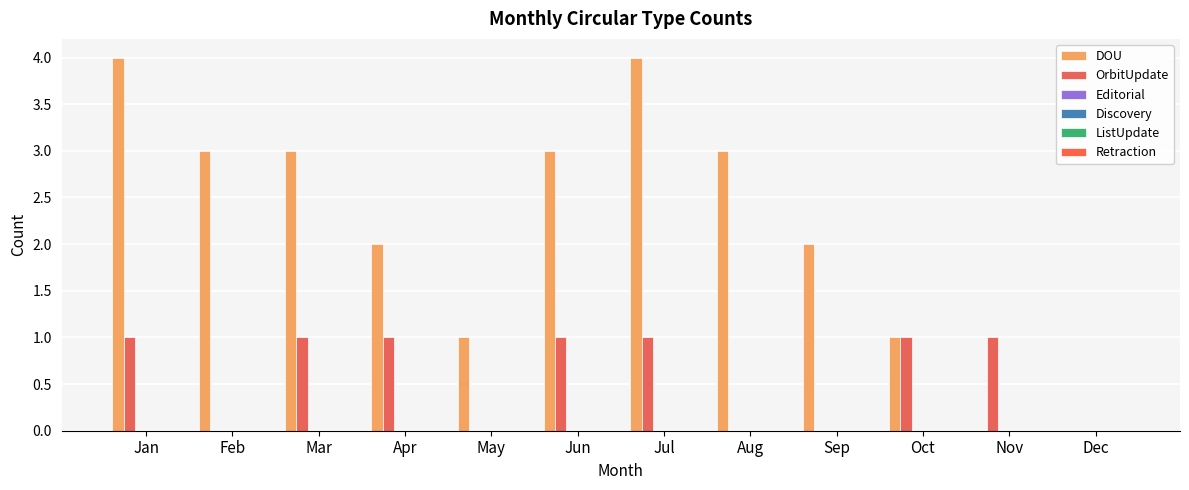

At which label is OrbitUpdate closest to 0?

Feb